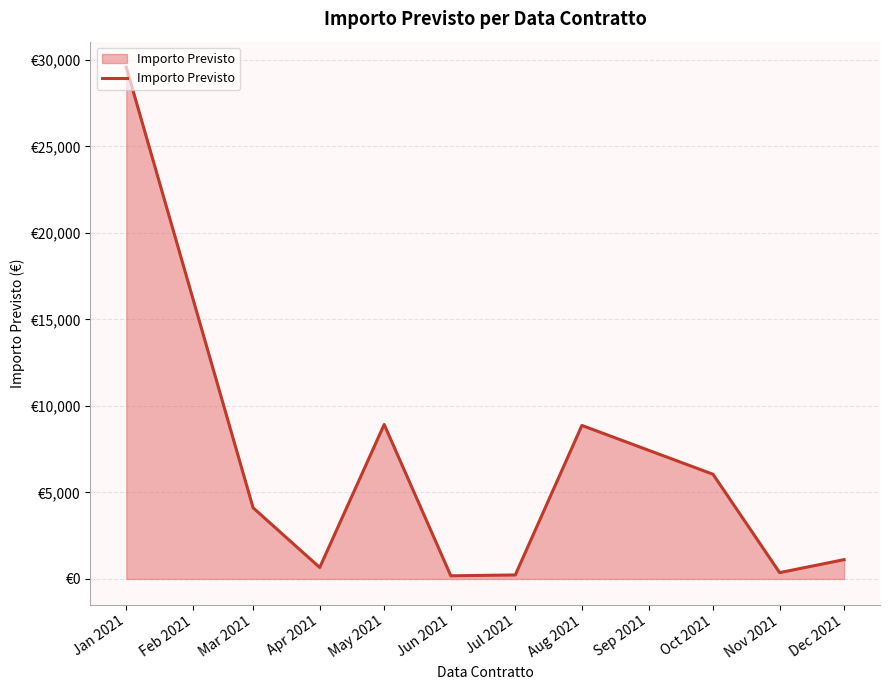

True or false: the data has more than 2 interior local peaks.

False